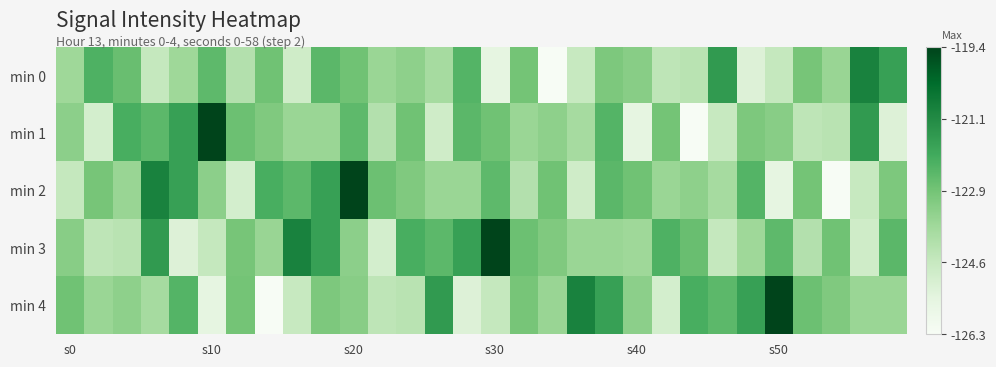

What is the minimum value shown in the chart?

-126.3